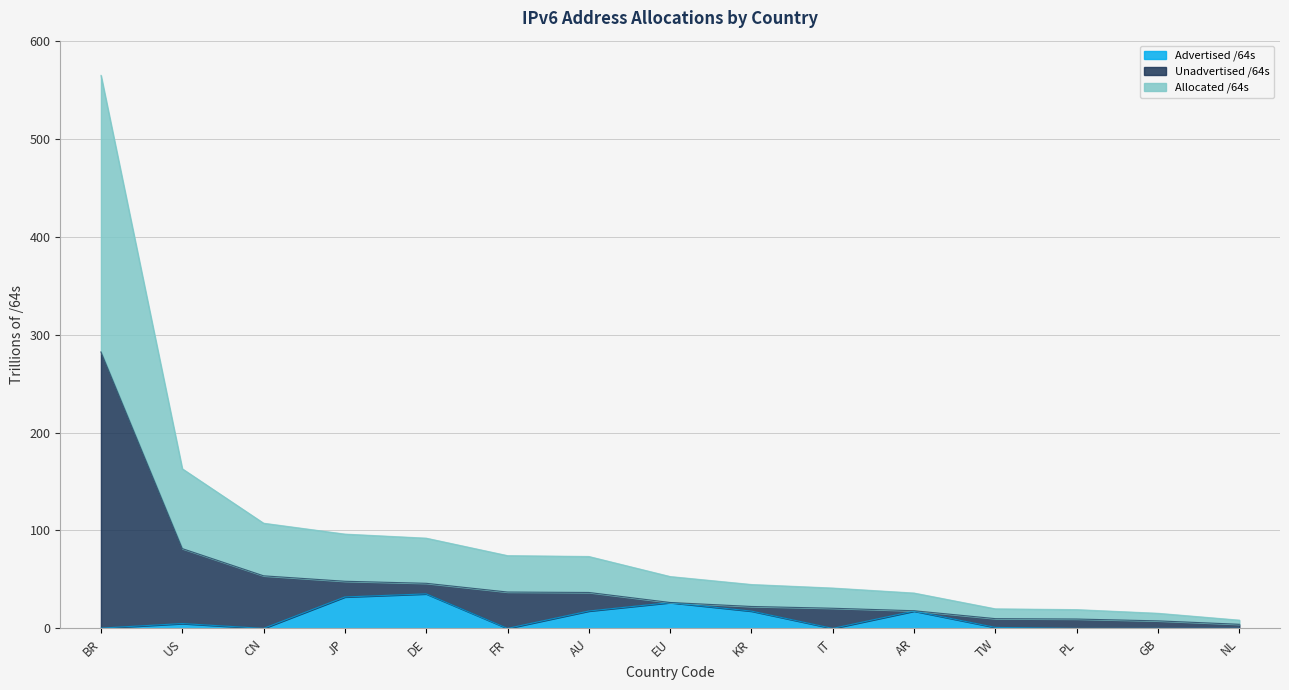

True or false: Unadvertised /64s and Allocated /64s cross at least once.

False